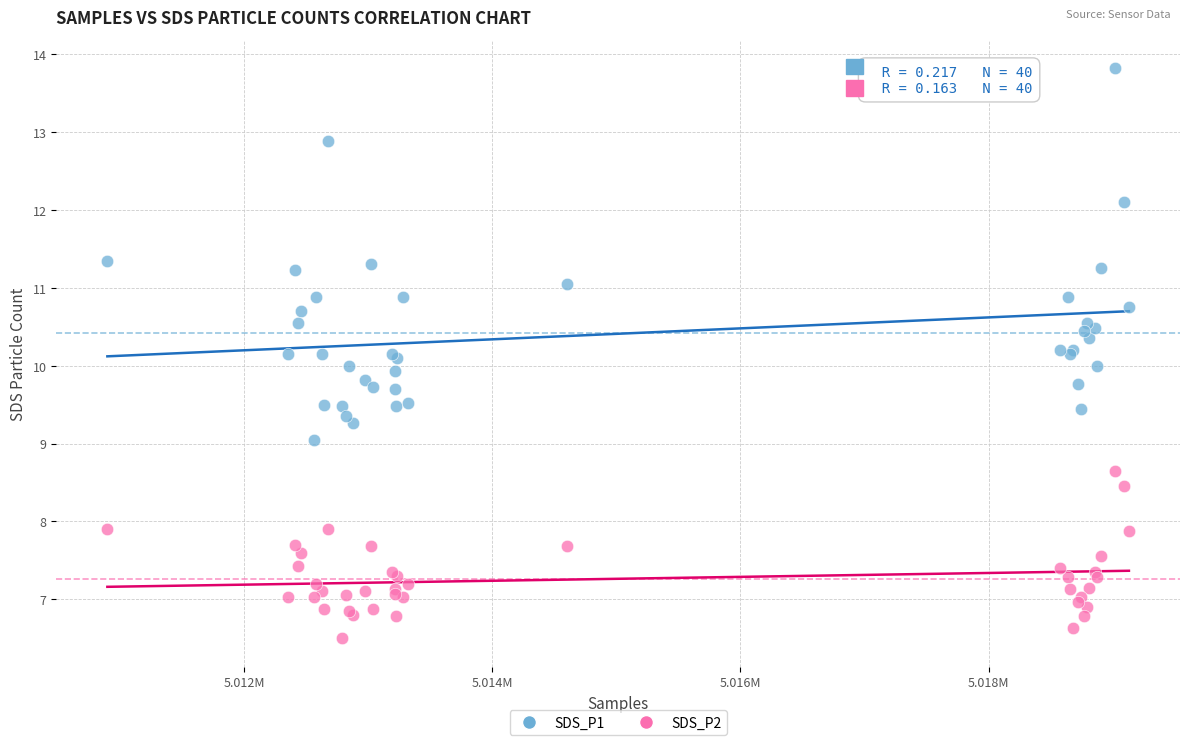

Which series has the largest Y range (max minus min)?

SDS_P1